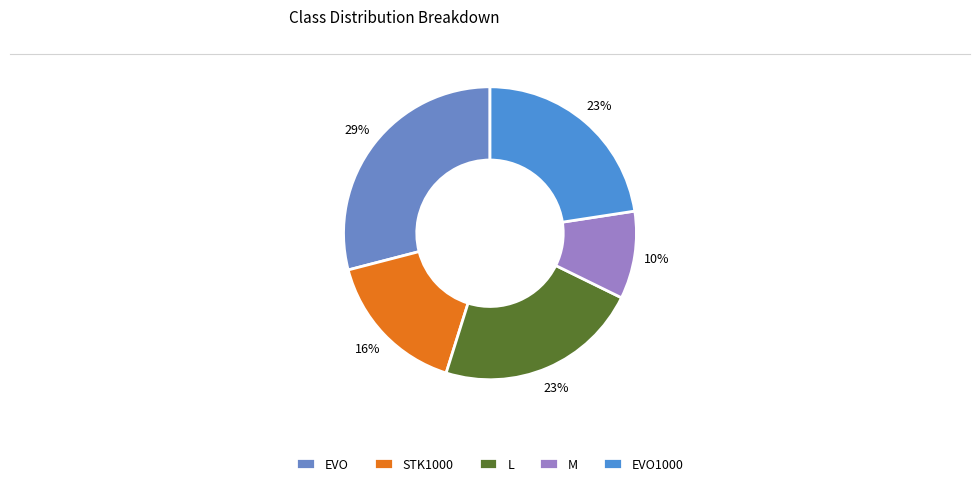

What is the largest slice in the pie chart?

EVO